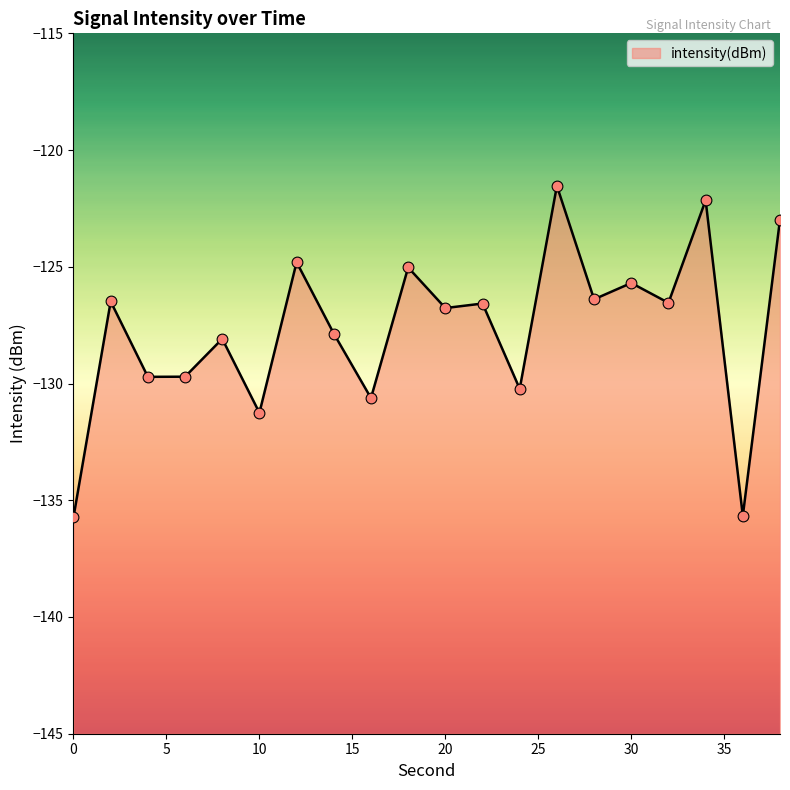

What is the change in value from 10 to 12?

+6.5